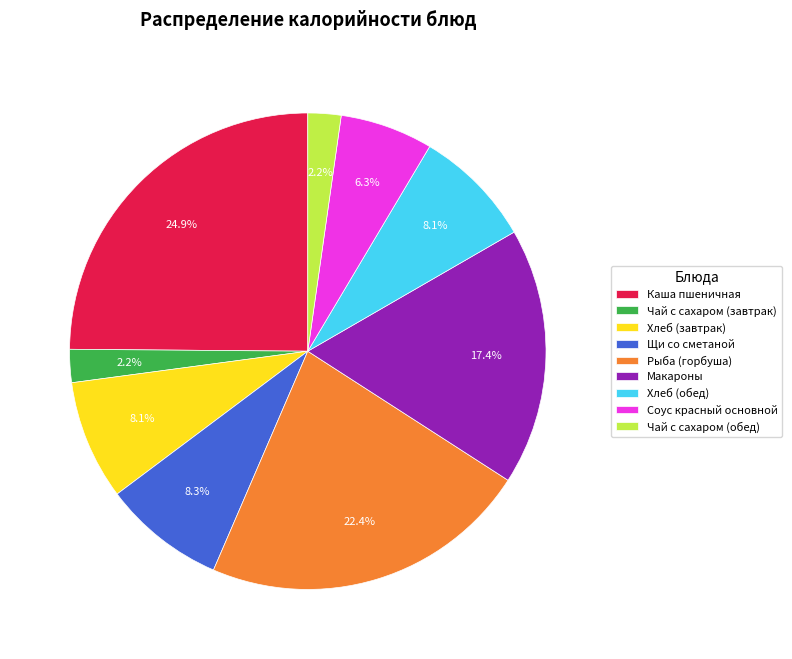

Does Чай с сахаром (обед) represent more than half of the total?

No